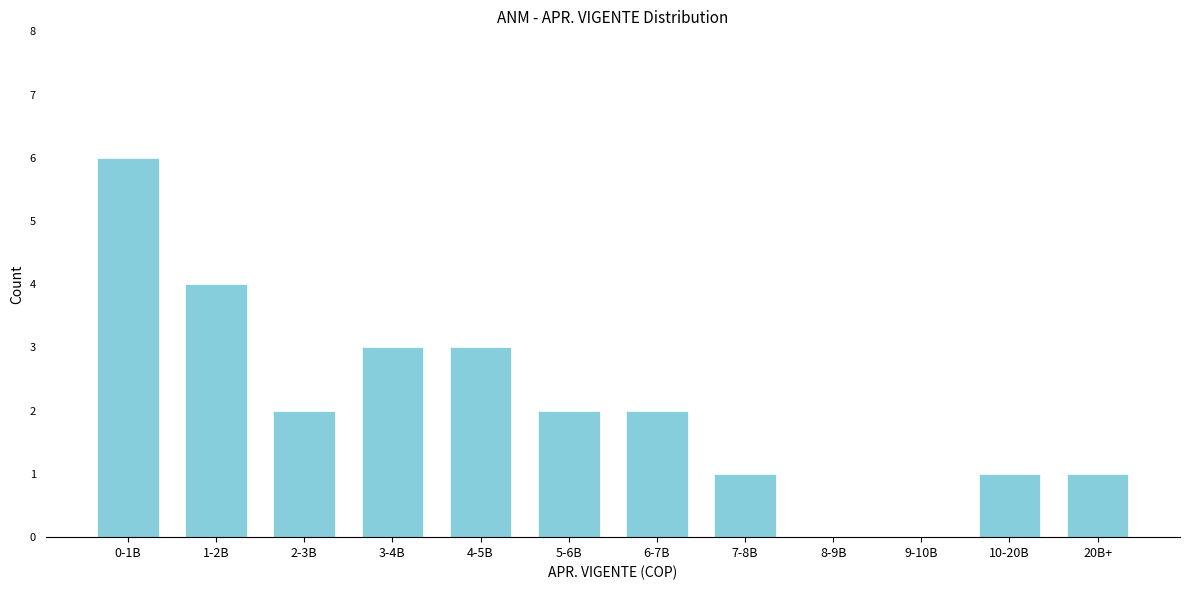

Reading right to left, what are all the values shown in this chart?

20B+=1	10-20B=1	9-10B=0	8-9B=0	7-8B=1	6-7B=2	5-6B=2	4-5B=3	3-4B=3	2-3B=2	1-2B=4	0-1B=6